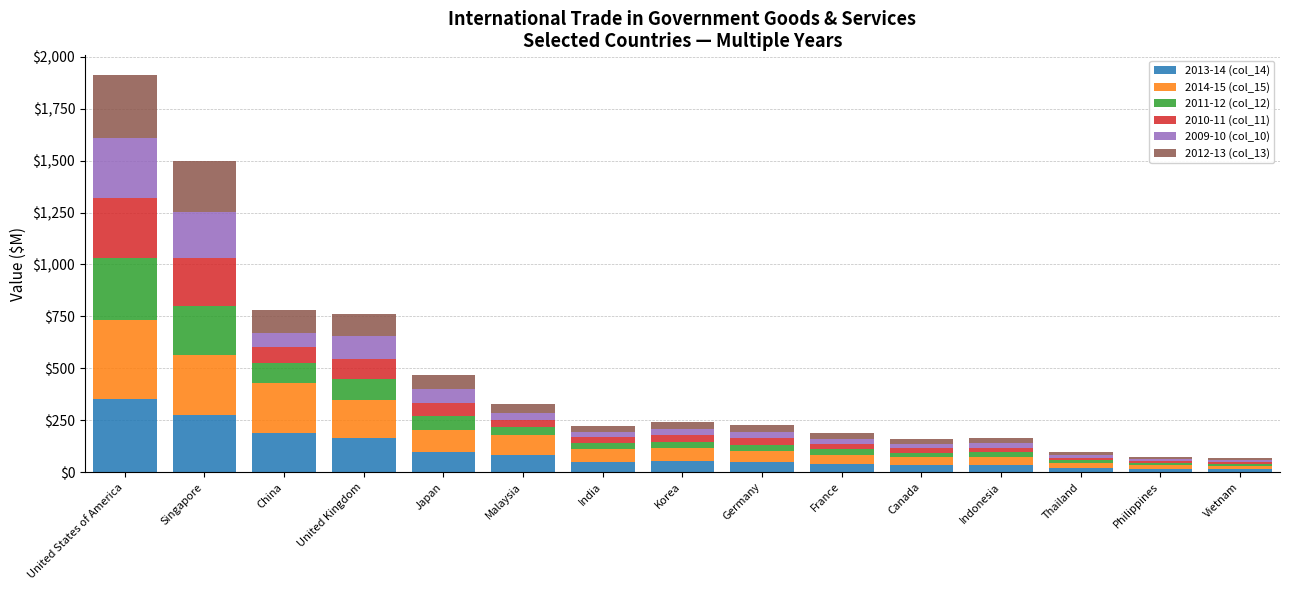

At which category is the sum across all series the highest?

United States of America